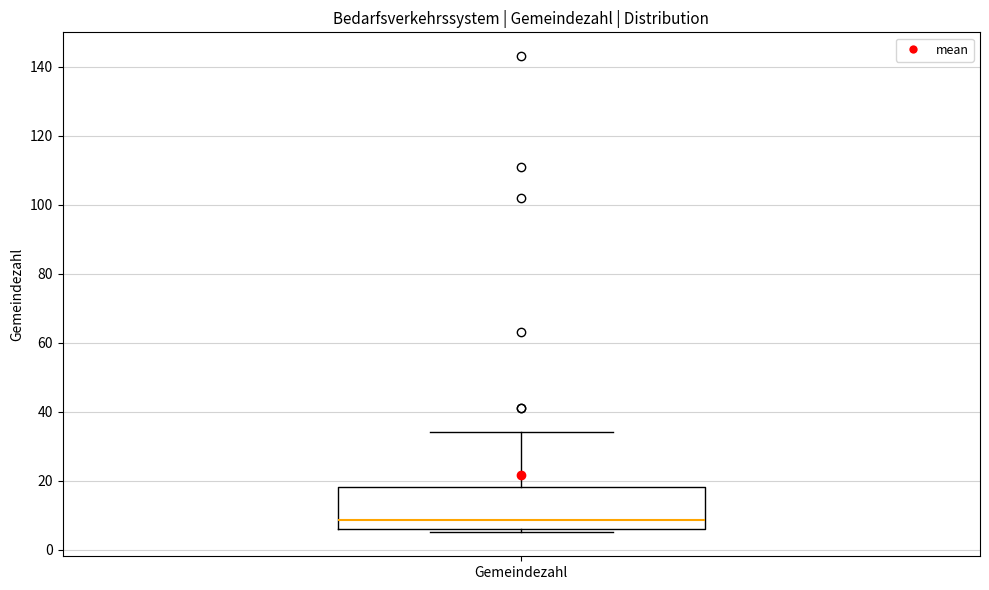

Read this box plot against the y-axis: the position of the median line, the range covered by the box, and the ends of both whiskers. The values are not printed on the chart, so give them approximately, as read against the axis.

median 8, box 6 to 18, whiskers 6 (just below the box's lower edge) to 34